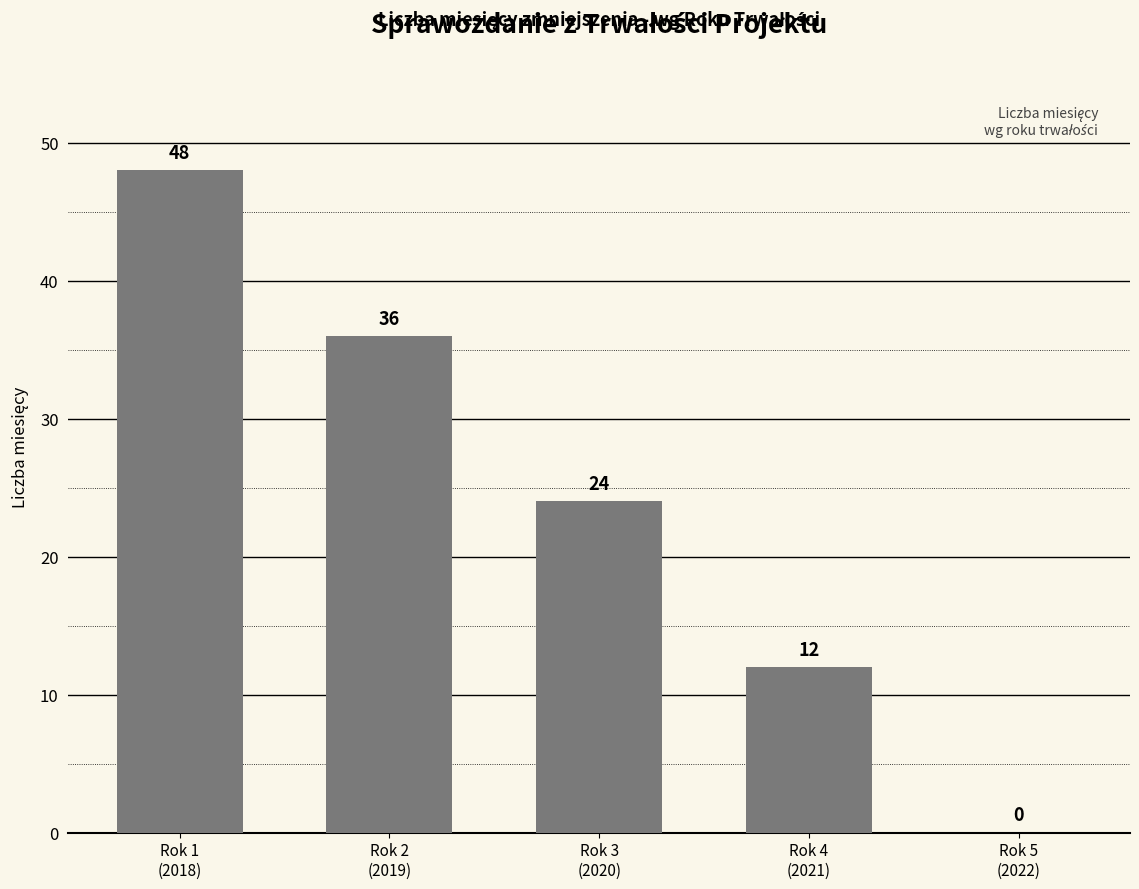

What is the ratio of the value at Rok 4
(2021) to the value at Rok 2
(2019)?

0.3